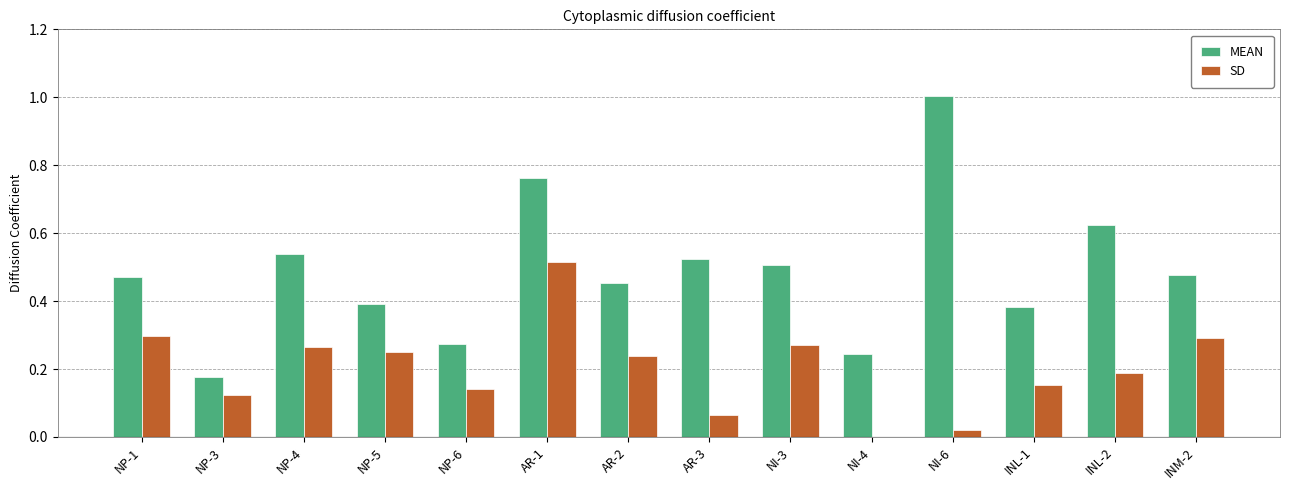

How many groups of bars are there?

14